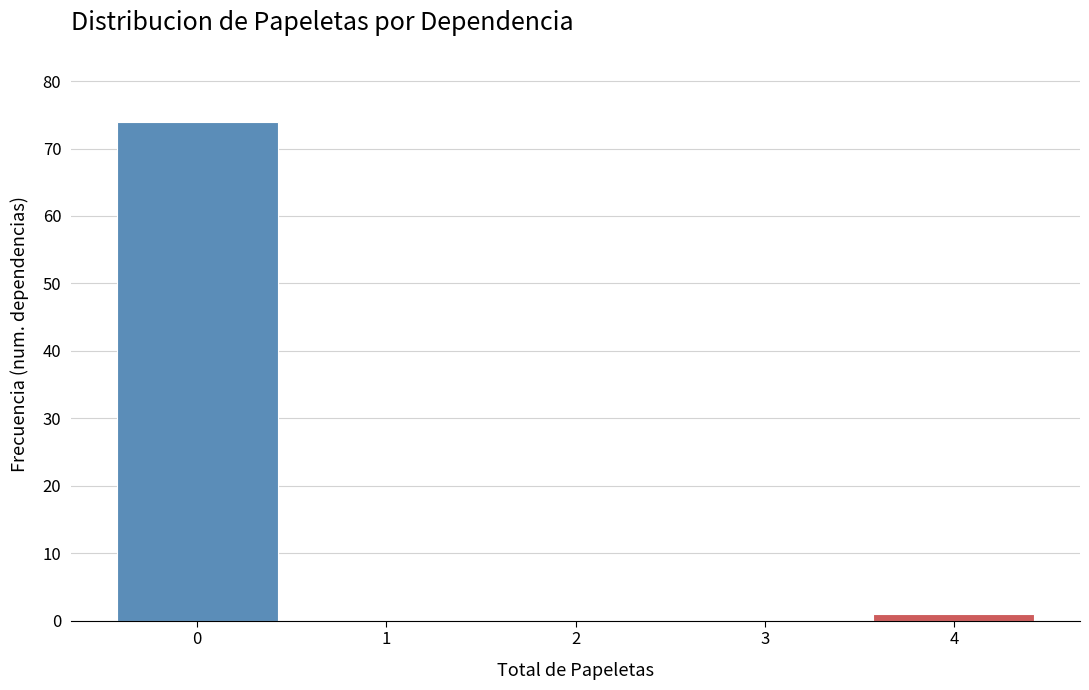

Reading left to right, what are all the values shown in this chart?

0=74	1=0	2=0	3=0	4=1